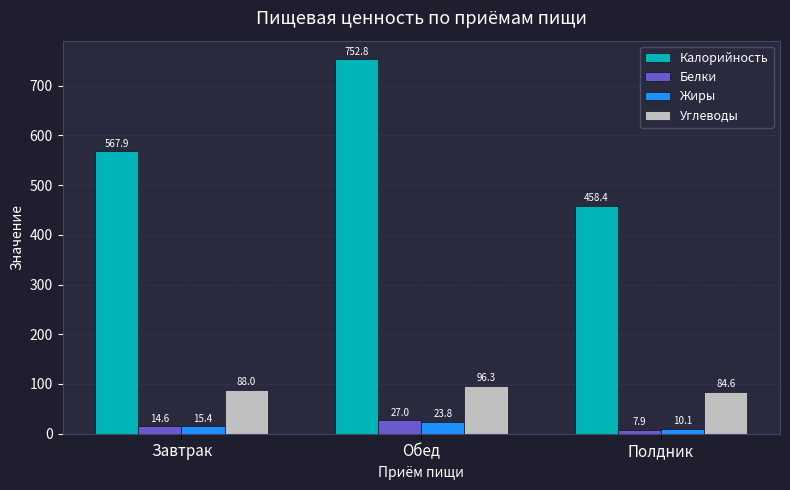

How many values in the Белки series are below 14?

1